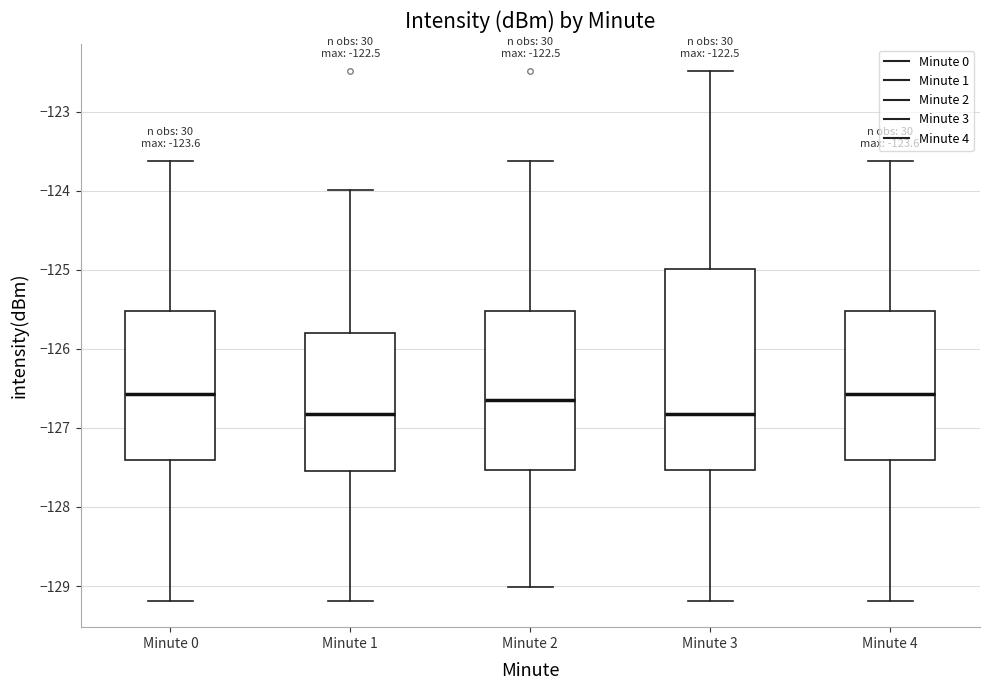

Comparing the boxes themselves (not the whiskers), which one is the tallest?

Minute 3